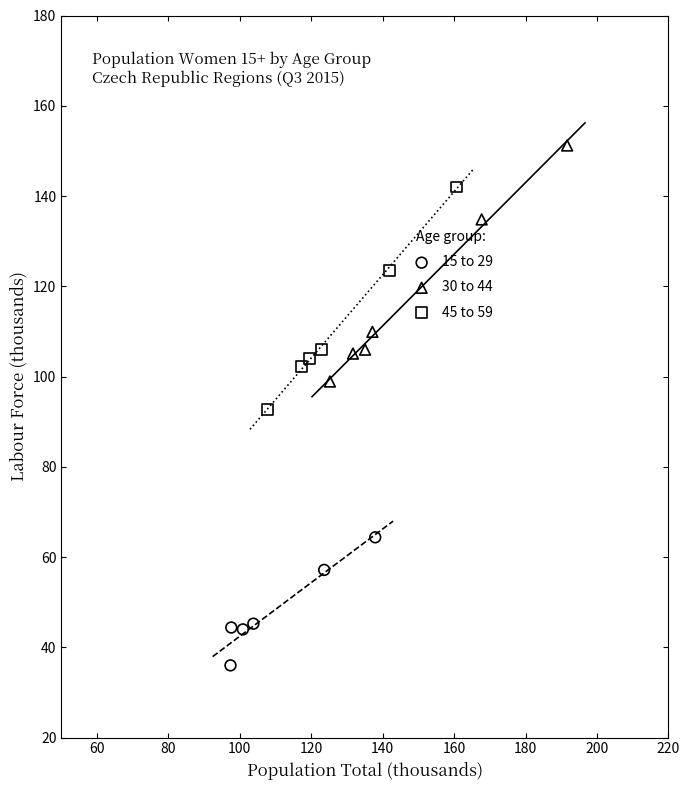

Which series reaches the minimum Y coordinate?

15 to 29